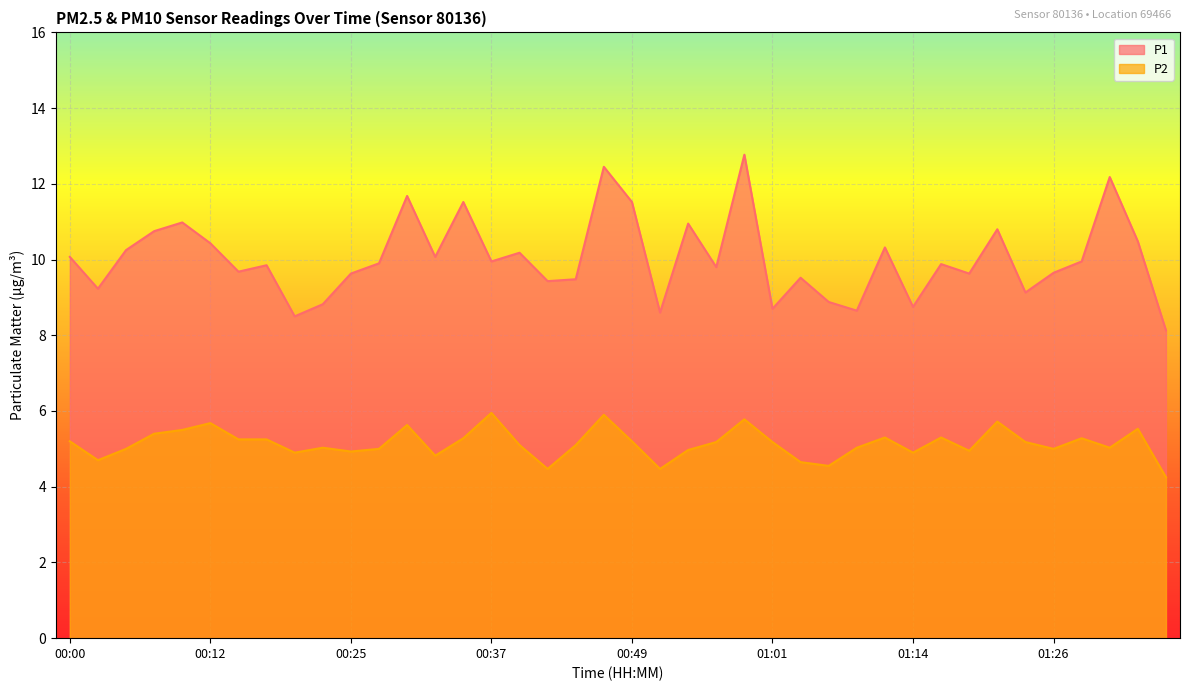

At which category does P1 reach its first local peak?

00:10